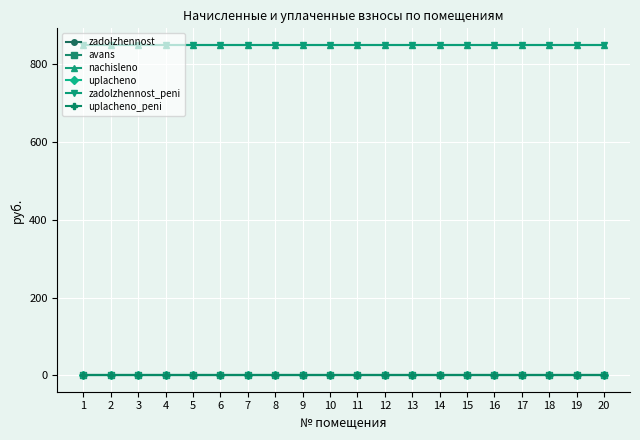

Is this an area chart (filled region under the line)?

No